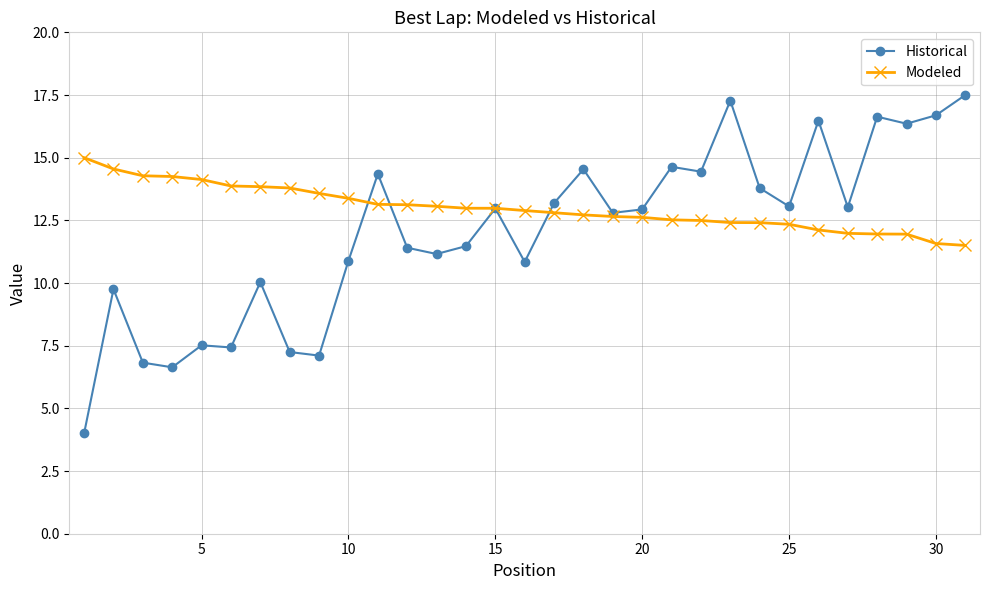

What is the difference between the maximum and minimum values in the Historical series?

13.5